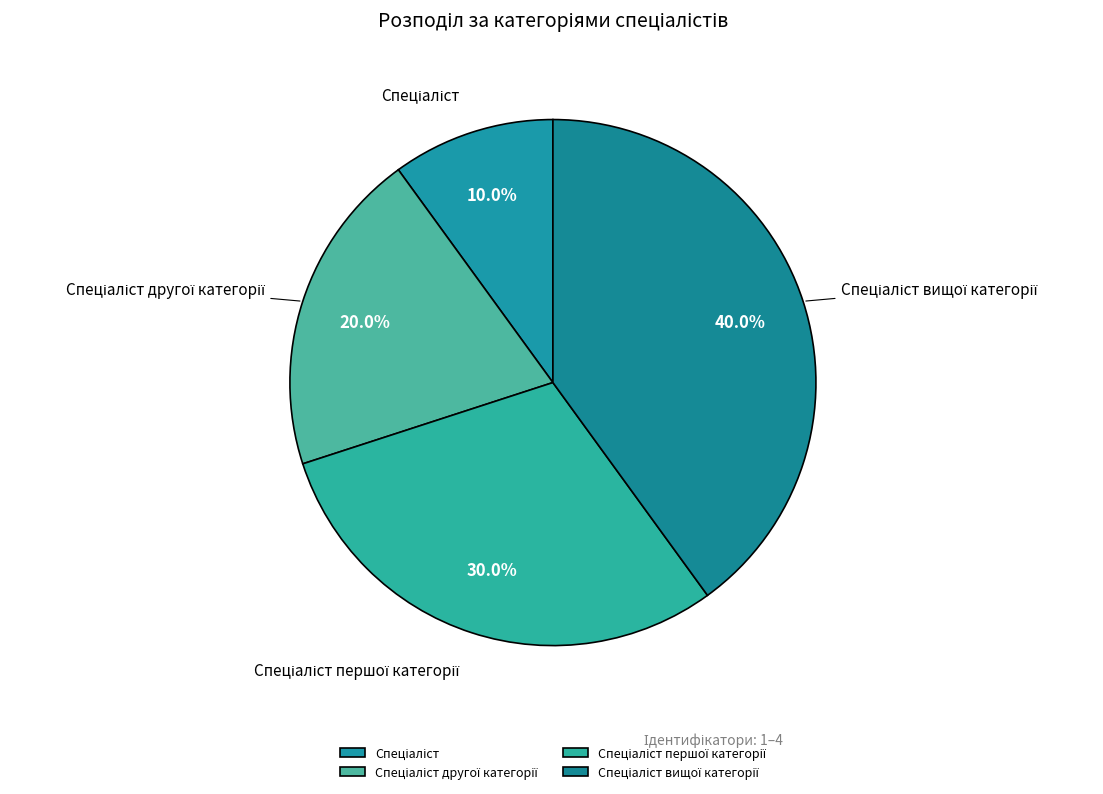

How many slices are in this pie chart?

4